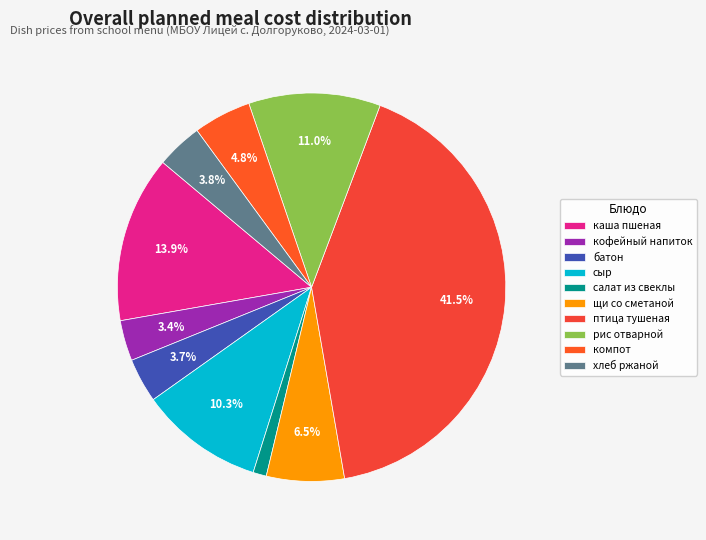

Which category has the smallest portion of the pie?

салат из свеклы